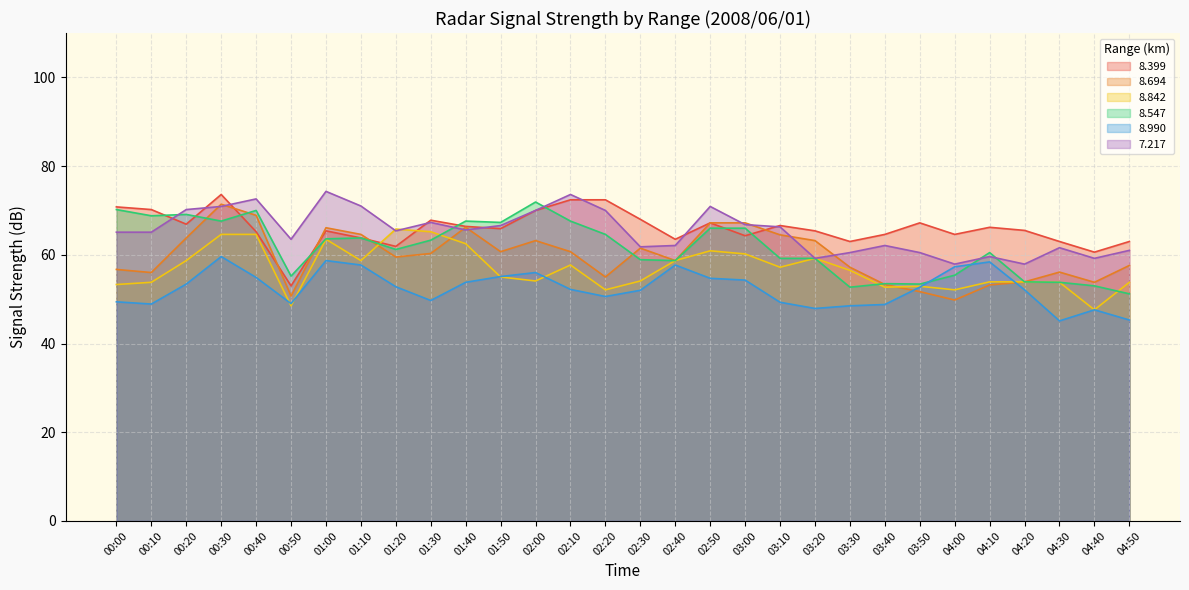

Does the chart display data point markers on the line(s)?

No